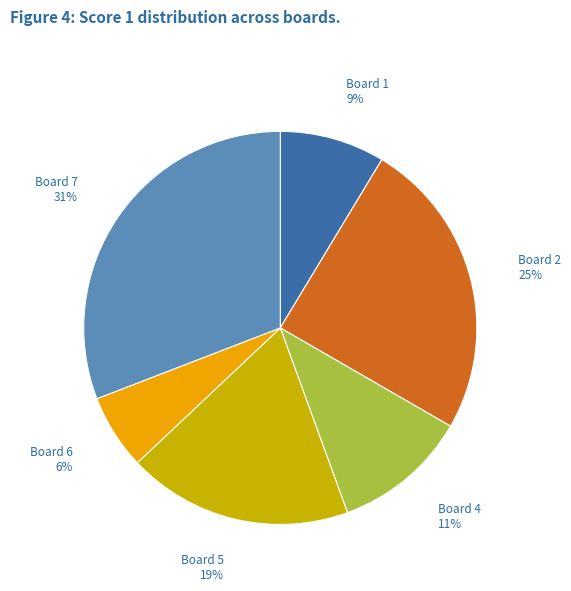

Is there a majority slice in this chart?

No